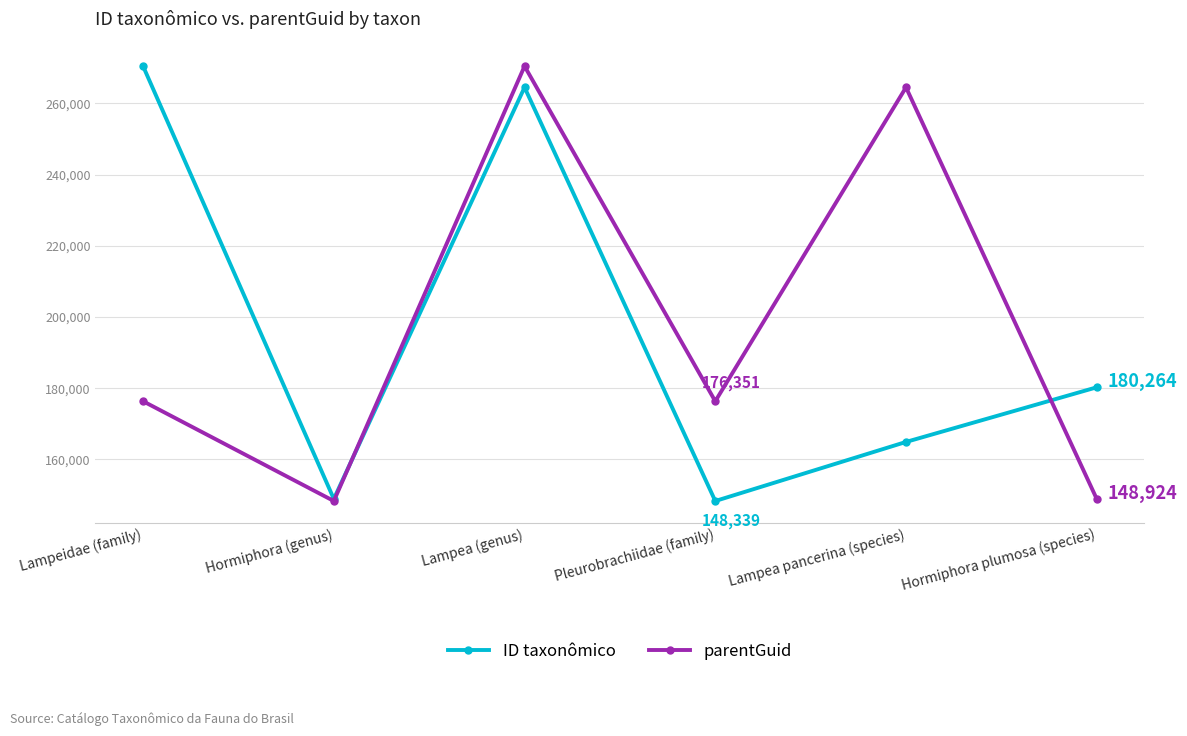

Between Hormiphora (genus) and Pleurobrachiidae (family), which series saw the biggest shift?

parentGuid